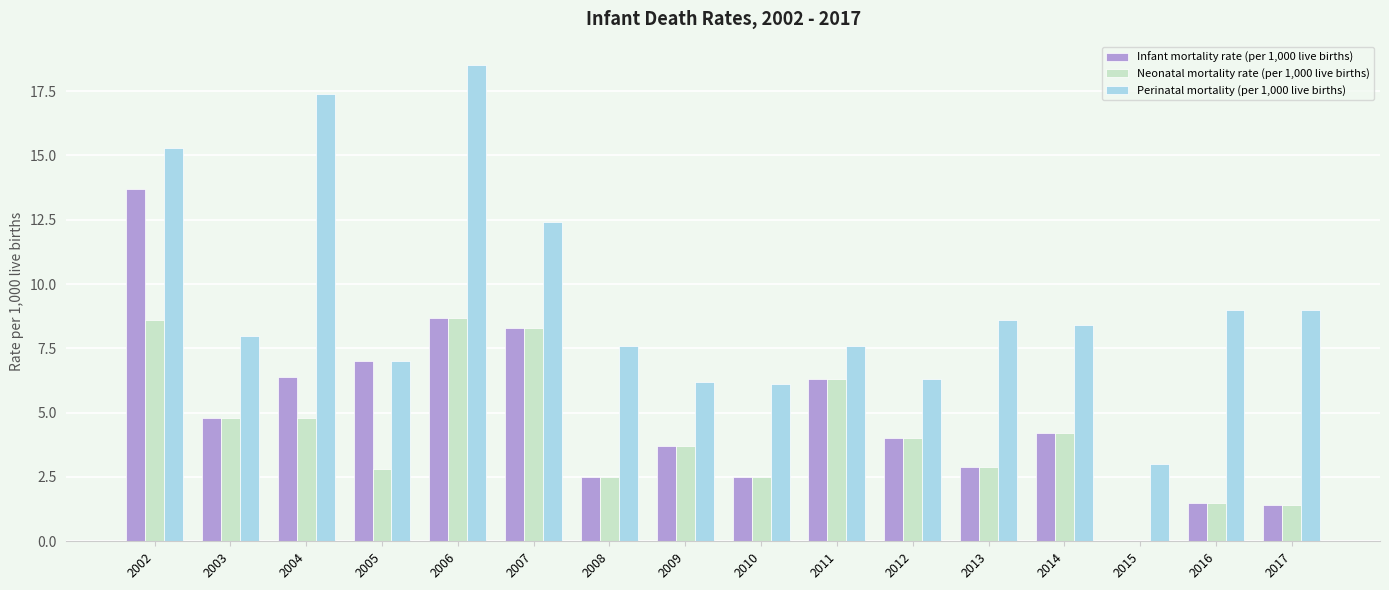

What is the total value across all series at 2010?

11.1